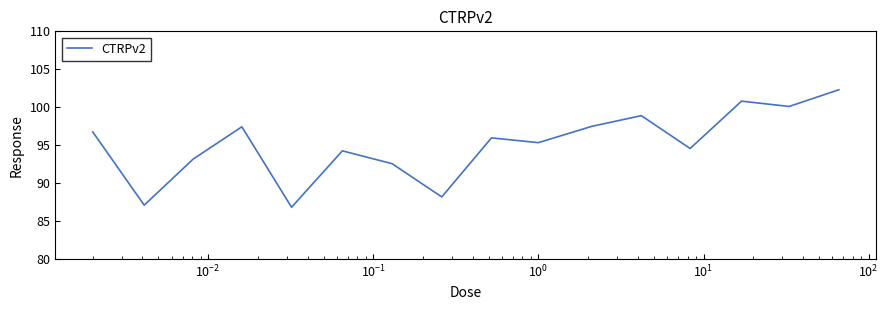

What is the greatest value displayed?

102.3